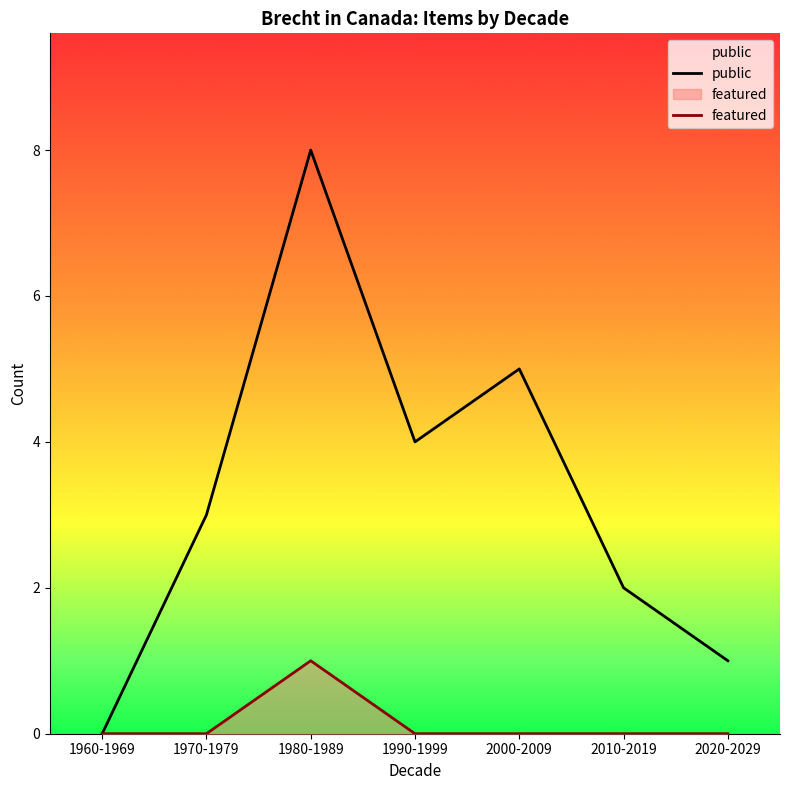

How many values in the featured series exceed 0?

1